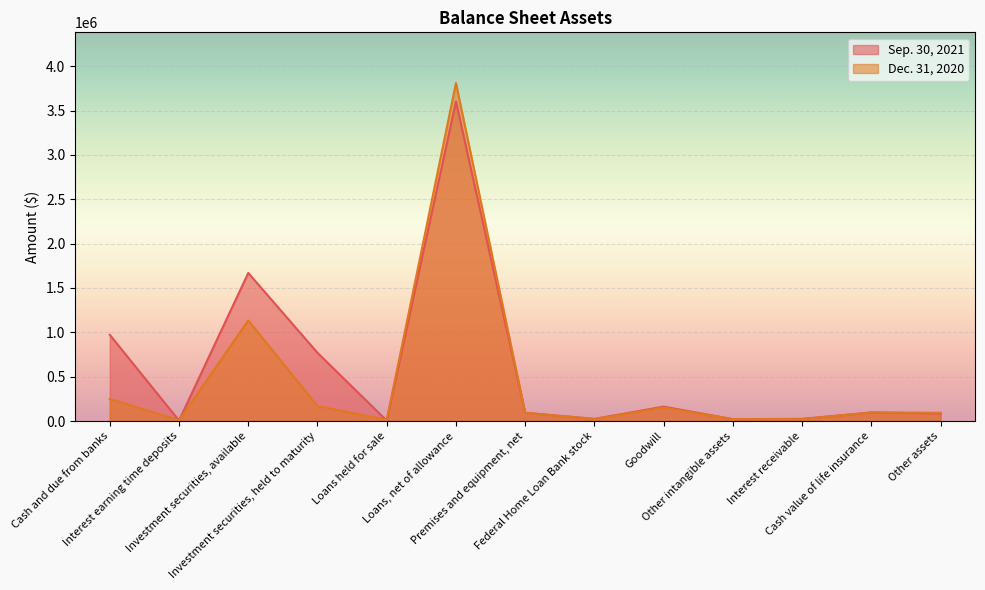

Does the chart display data point markers on the line(s)?

No